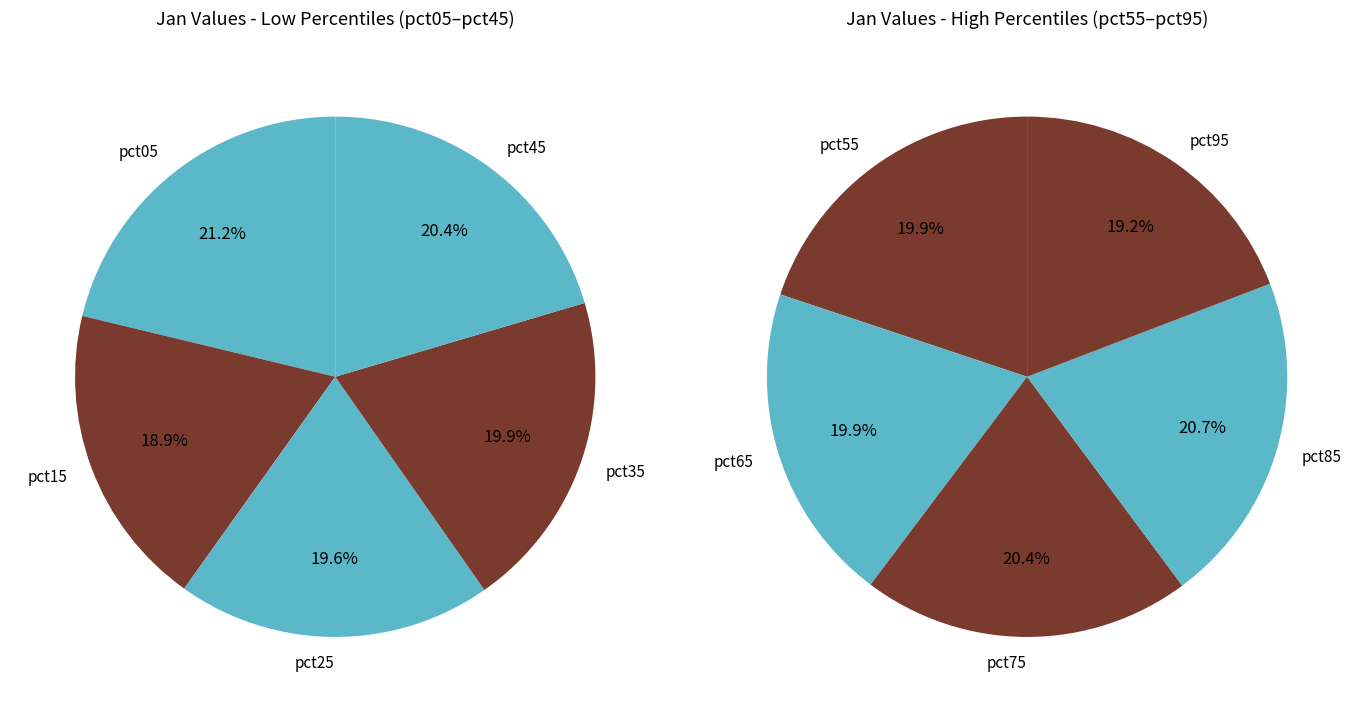

How many slices are in this pie chart?

10